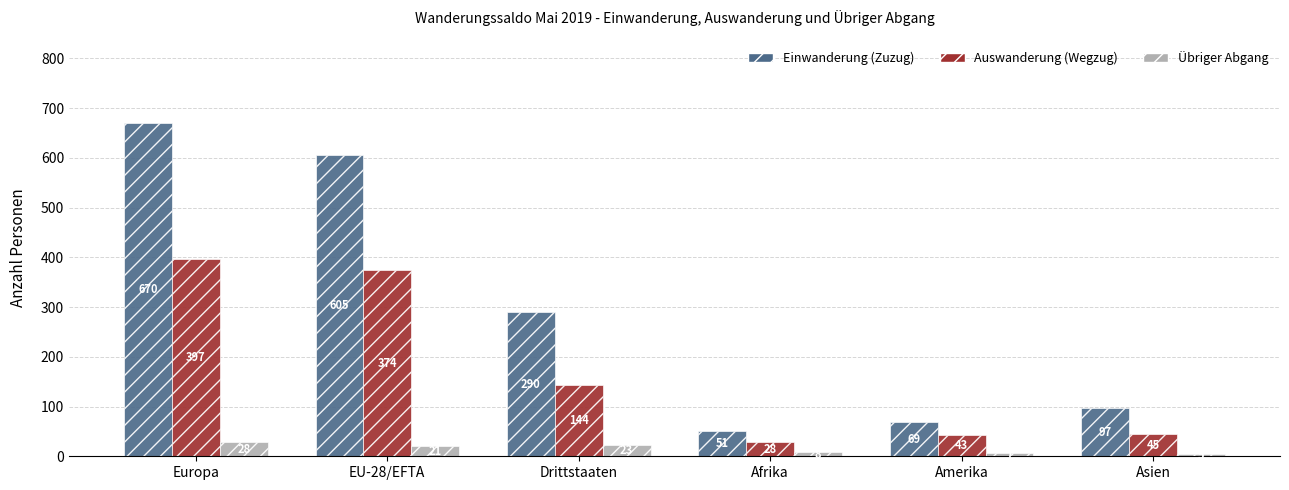

What is the label of the 6th bar from the right?

Europa